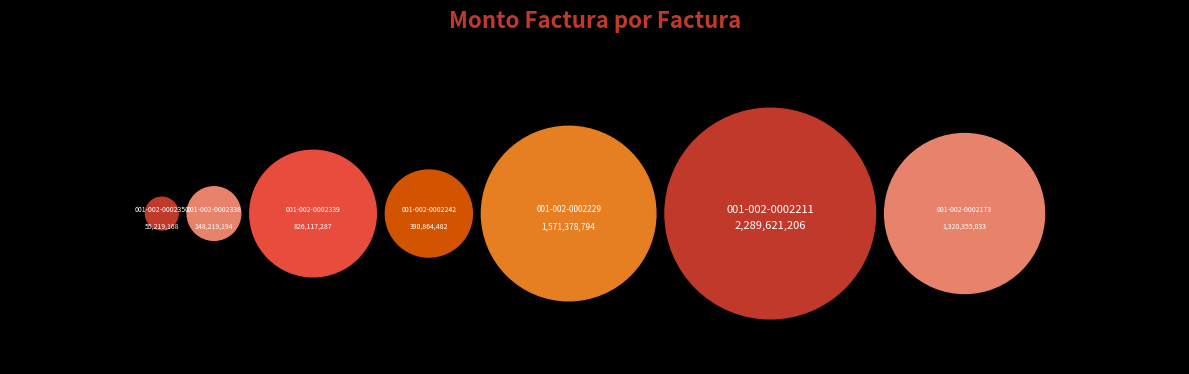

Does any single category account for the majority?

No